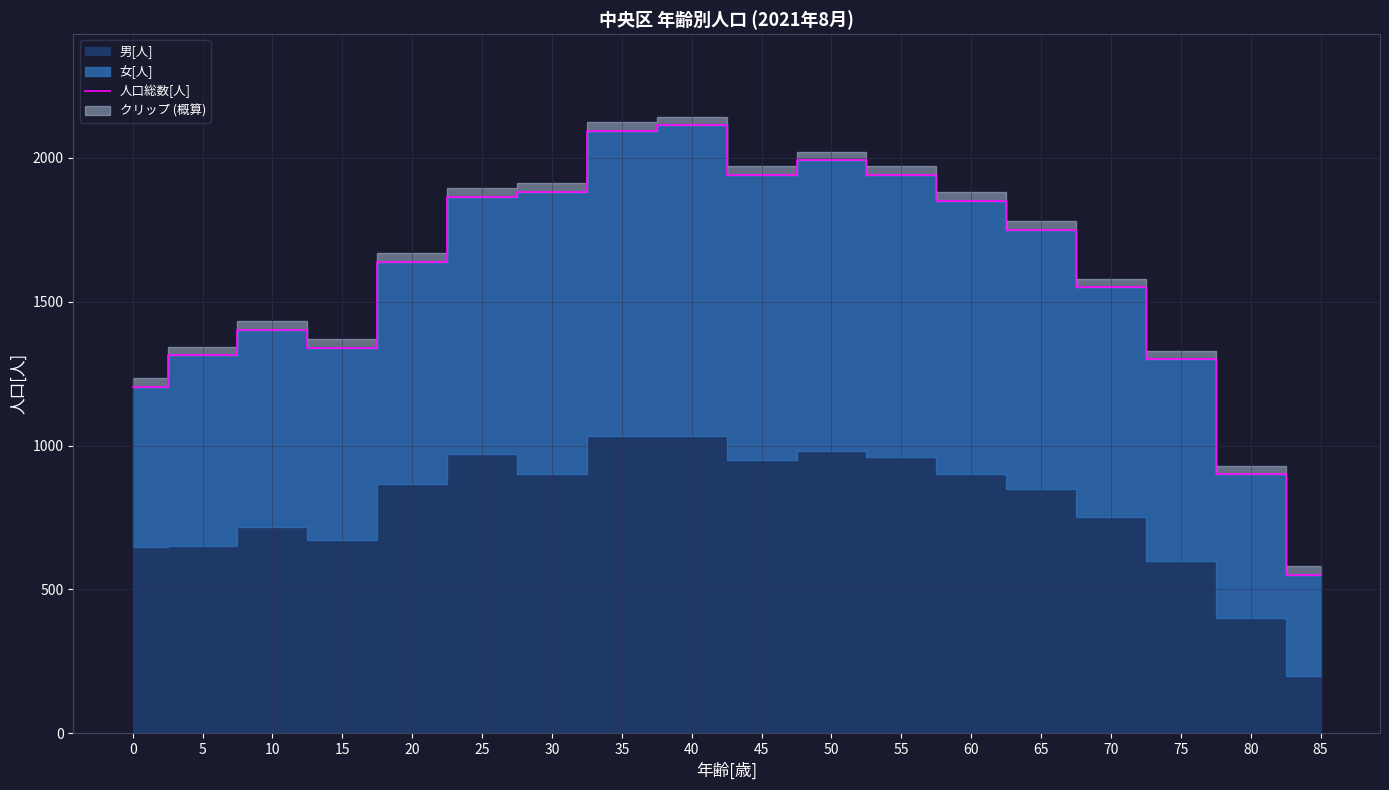

Reading left to right, transcribe all the data shown in this chart.

0=1204	5=1313	10=1402	15=1340	20=1638	25=1863	30=1882	35=2093	40=2112	45=1940	50=1990	55=1940	60=1850	65=1750	70=1550	75=1300	80=900	85=550